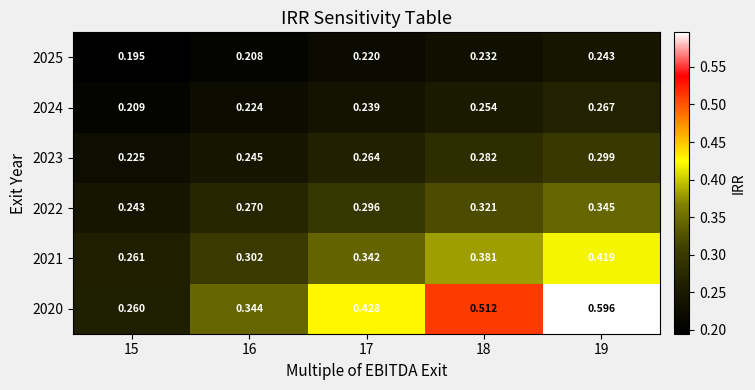

Is the value of 2024 at 18 greater than the value of 2023 at 16?

Yes